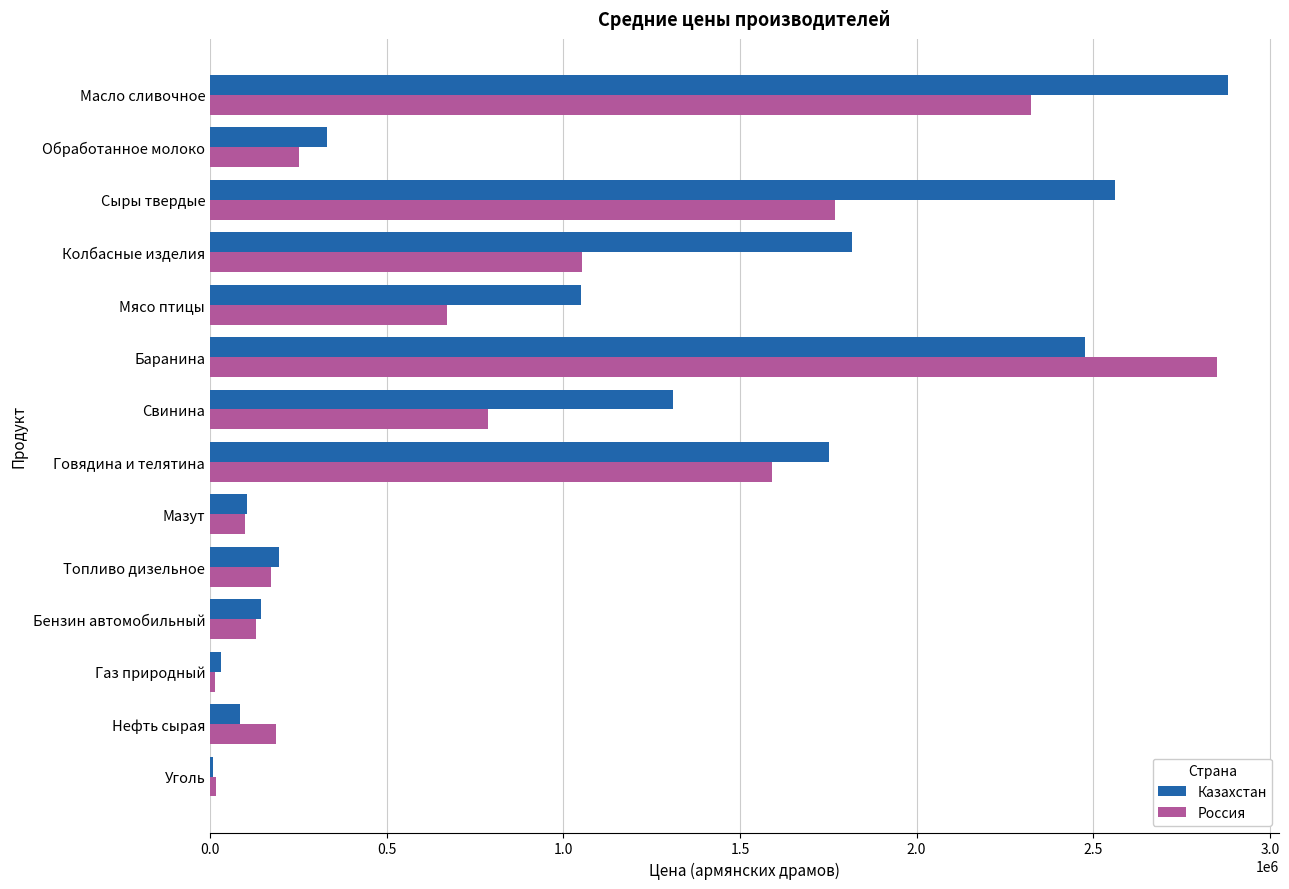

Is the value of Россия at Говядина и телятина greater than the value of Казахстан at Обработанное молоко?

Yes